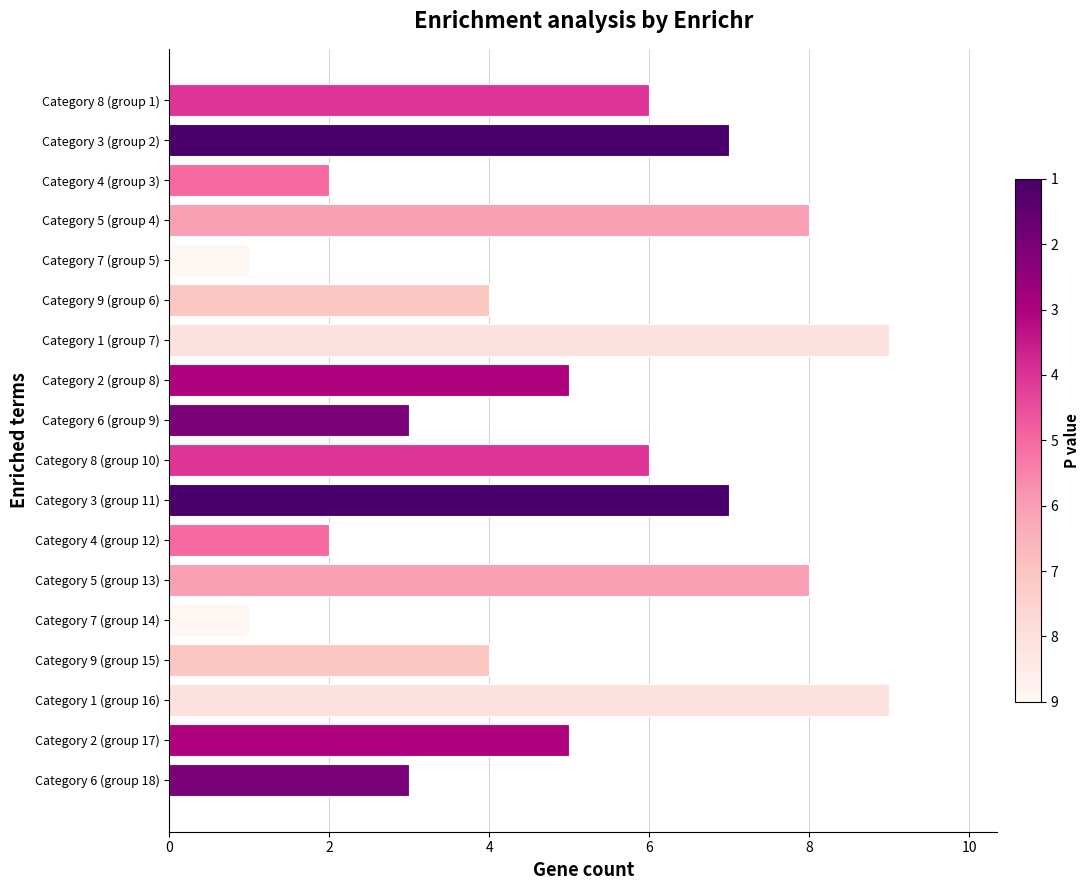

What is the sum of all values?

90